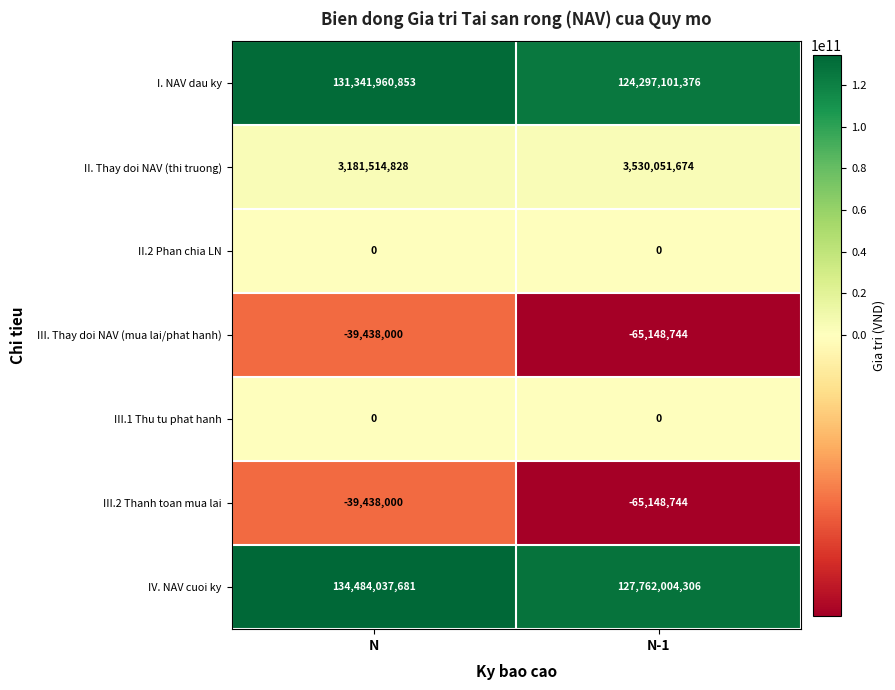

What is the smallest value displayed?

-65148744